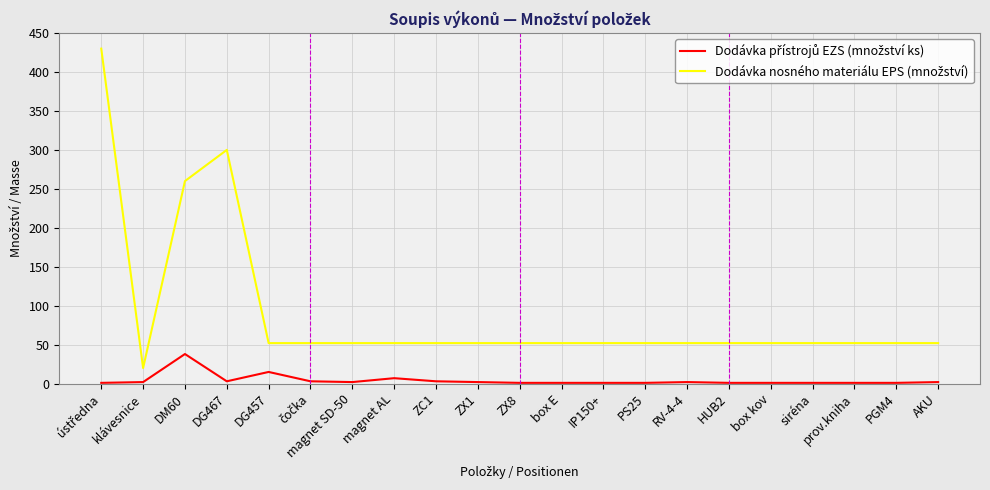

What is the difference between the highest and lowest values at DM60?

222